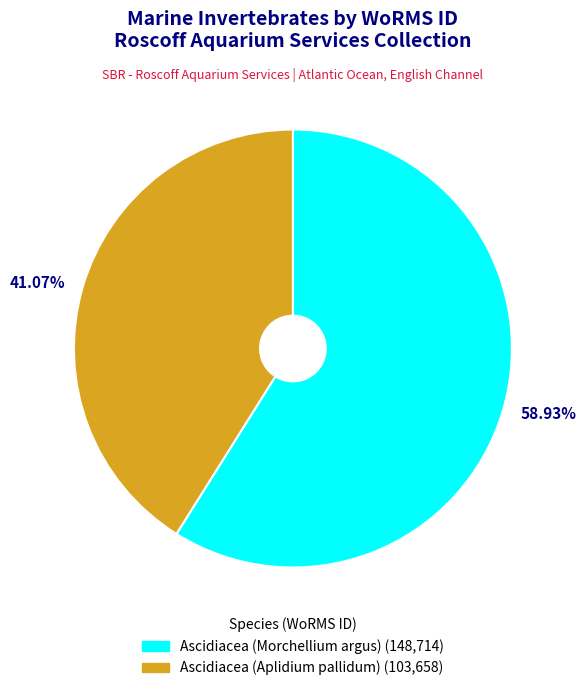

Which slice represents more than half of the pie?

58.93%